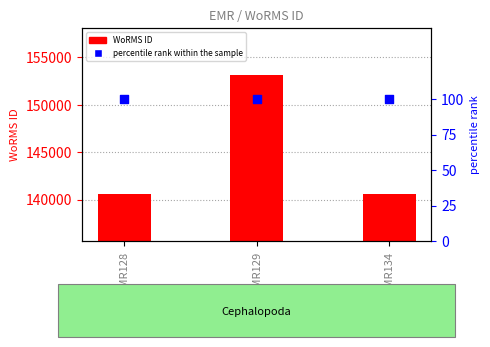

Which series reaches the minimum Y coordinate?

percentile rank within the sample